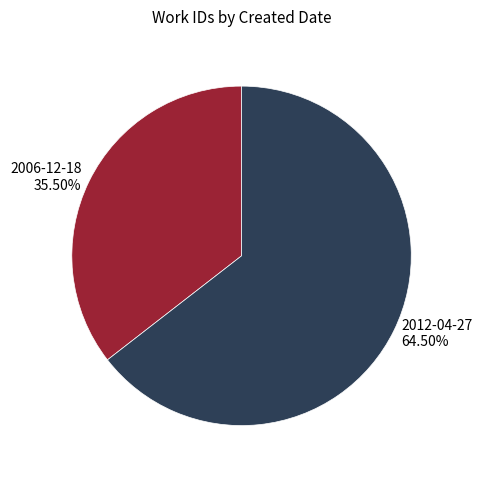

To the nearest percent, what is the average slice percentage?

50%